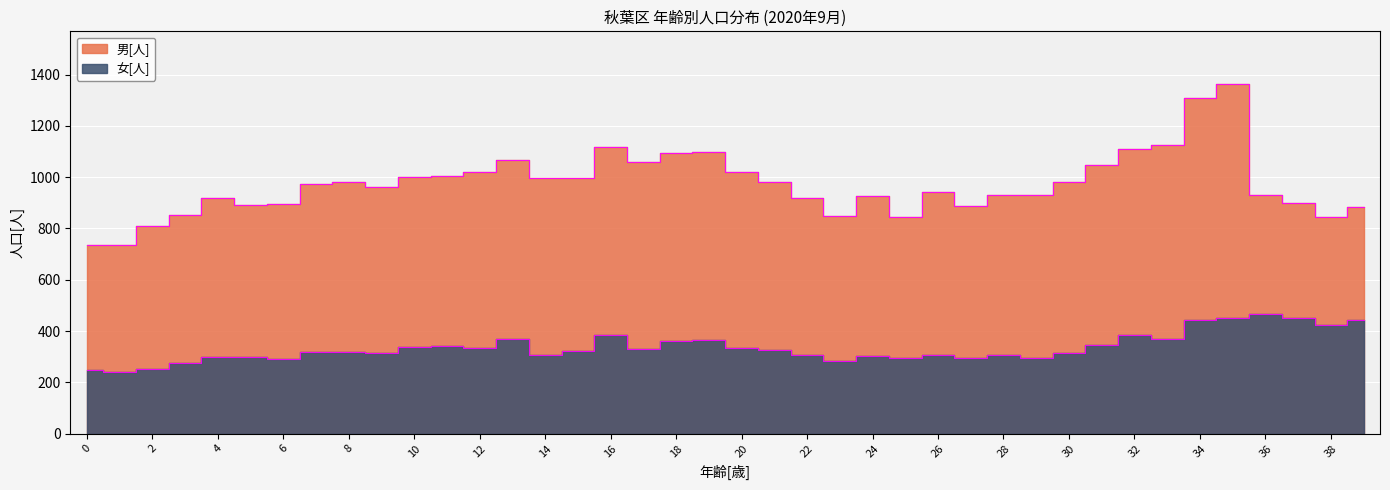

True or false: the data shows 572 at 11.

False